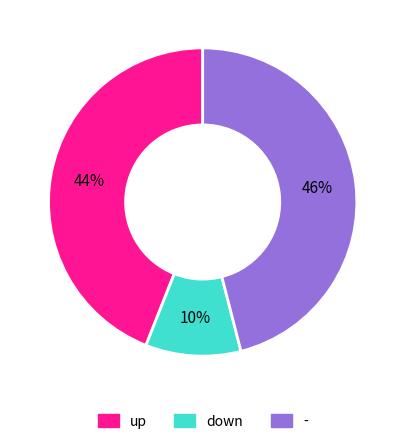

To the nearest percent, what is the average slice percentage?

33%